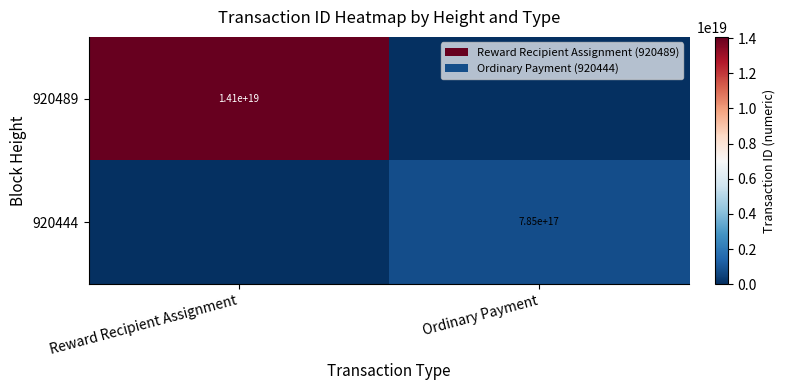

The value of 920444 at Ordinary Payment is 785000000000000000. True or false?

True